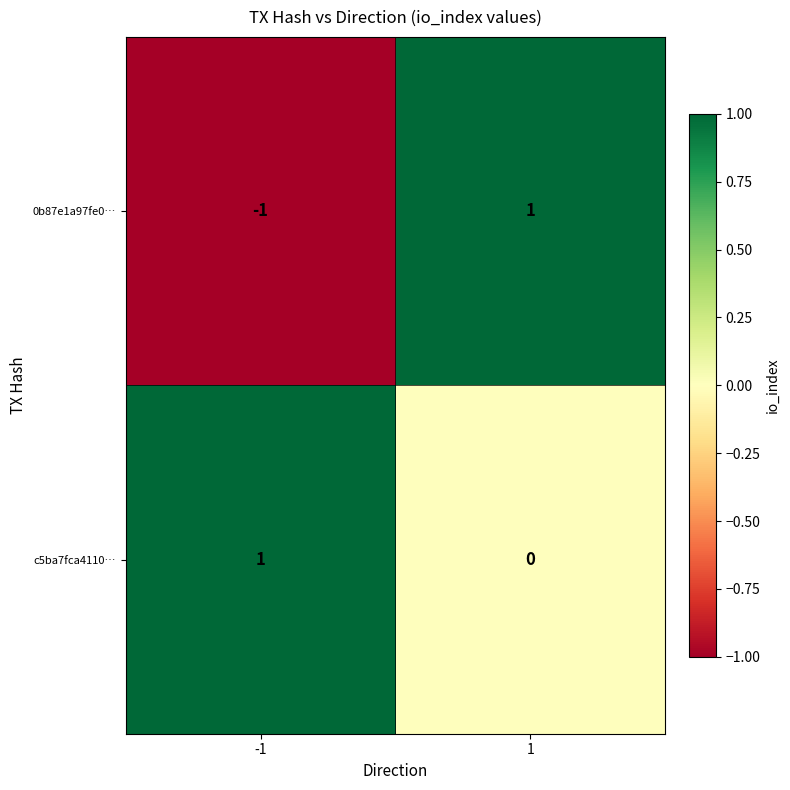

Which series has the largest total across all categories?

c5ba7fca4110…